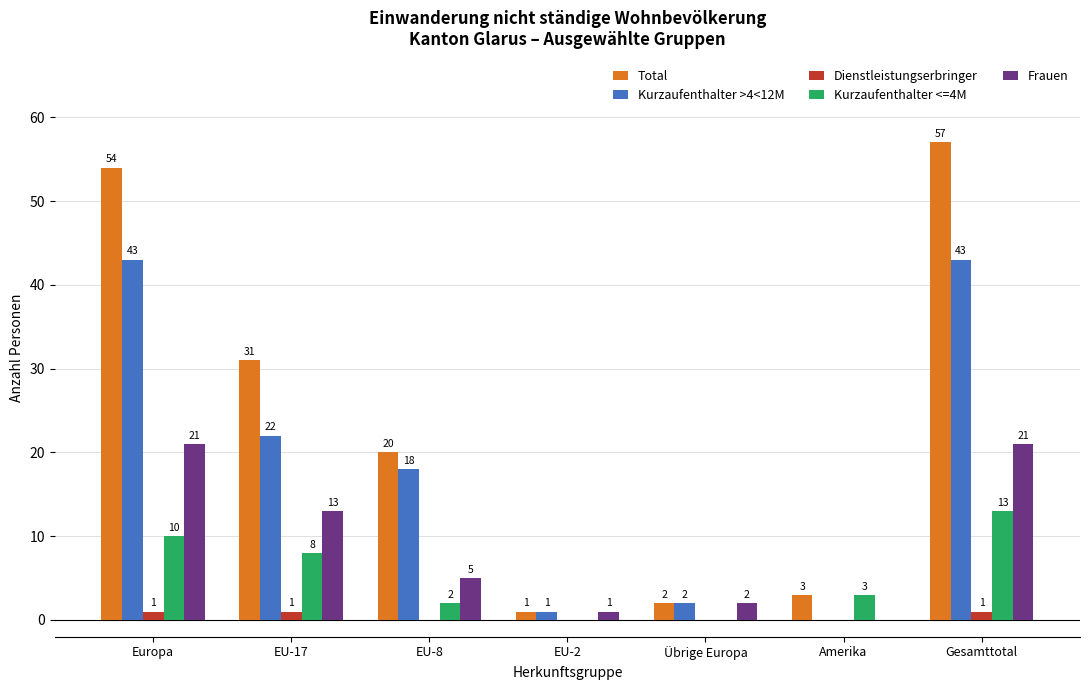

Which series has the largest range (max minus min)?

Total